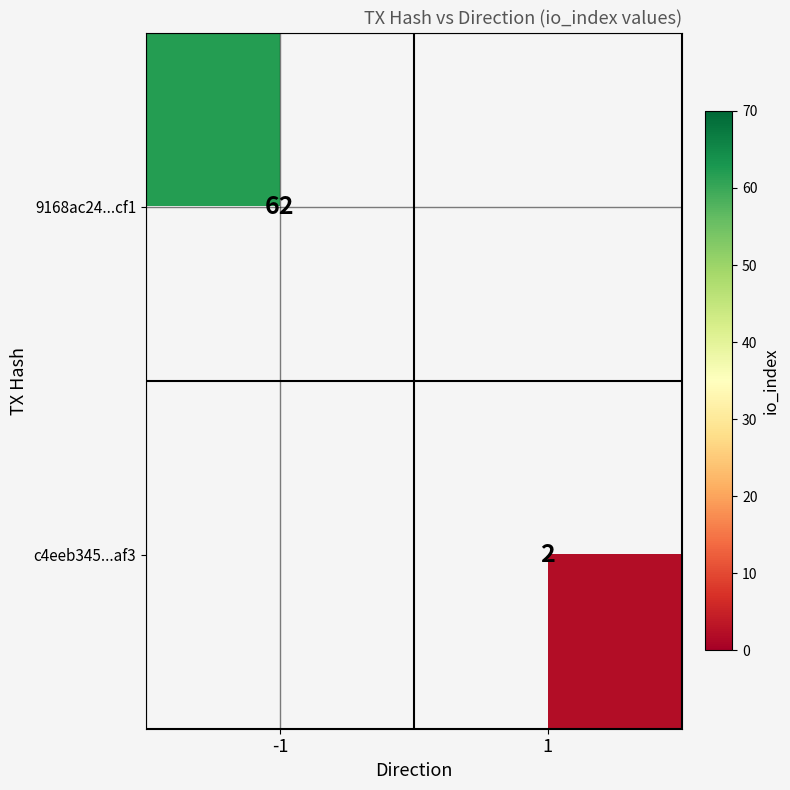

At how many categories does at least one series exceed 42?

1